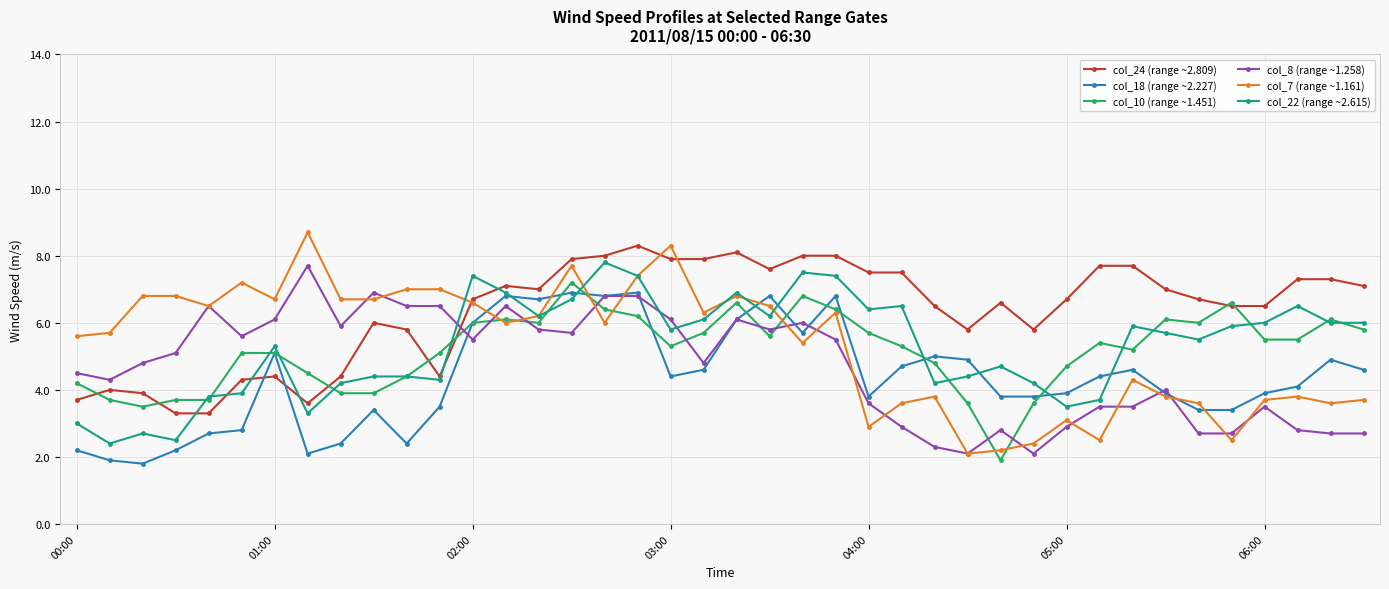

True or false: col_18 (range ~2.227) has more than 2 points higher than both neighbors.

True